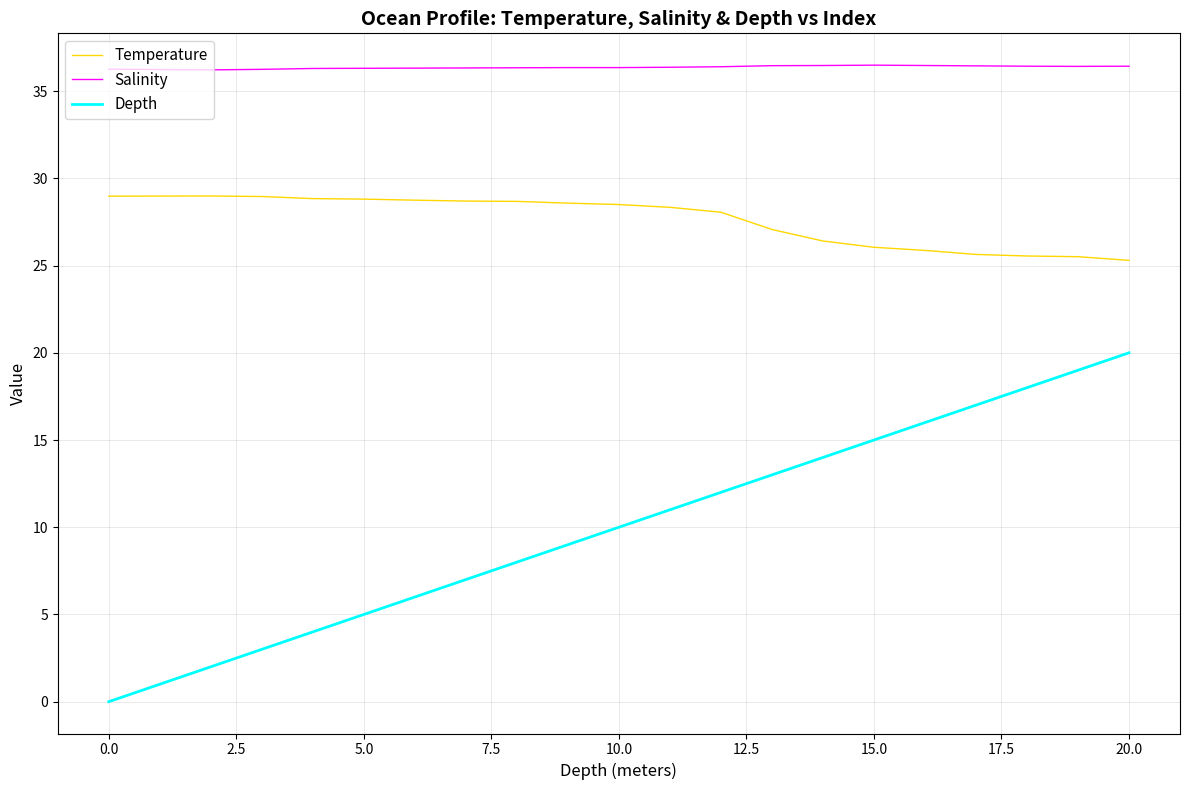

Rank the series by their average value, from lowest to highest.

Depth, Temperature, Salinity